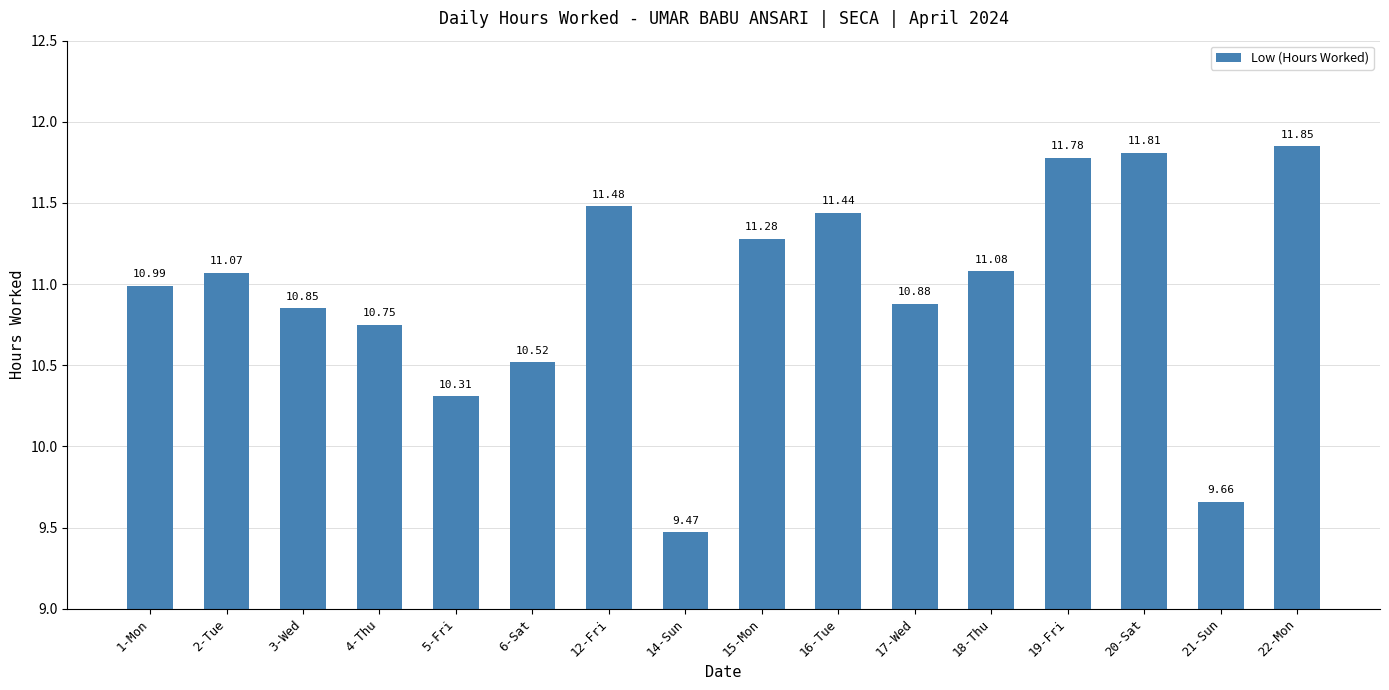

At which category does the chart reach its minimum across all series?

14-Sun